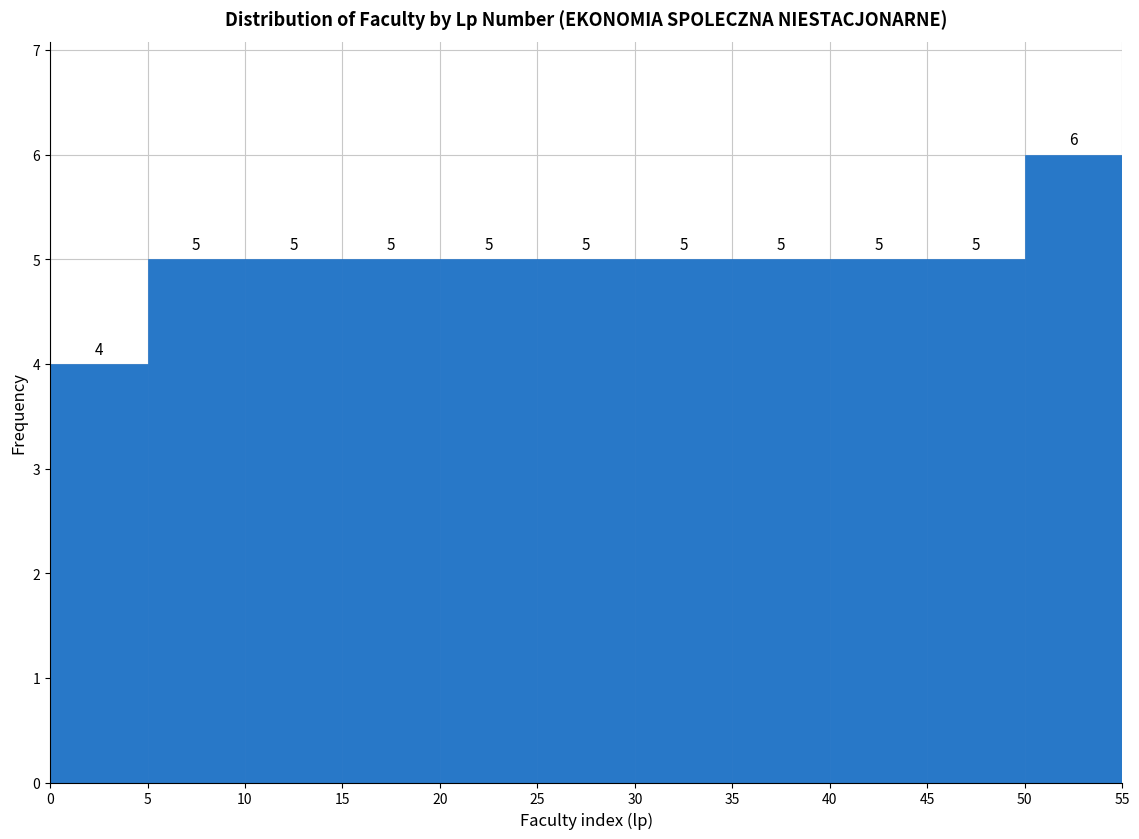

Reading left to right, list every bar in this chart as the range it spans on the x-axis followed by its height.

0 to 5: 4
5 to 10: 5
10 to 15: 5
15 to 20: 5
20 to 25: 5
25 to 30: 5
30 to 35: 5
35 to 40: 5
40 to 45: 5
45 to 50: 5
50 to 55: 6